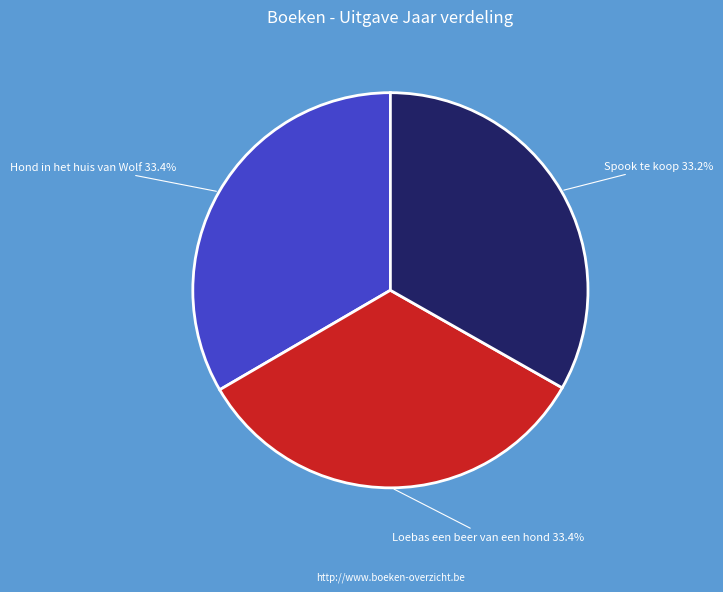

True or false: Hond in het huis van Wolf accounts for 33% of the total.

True